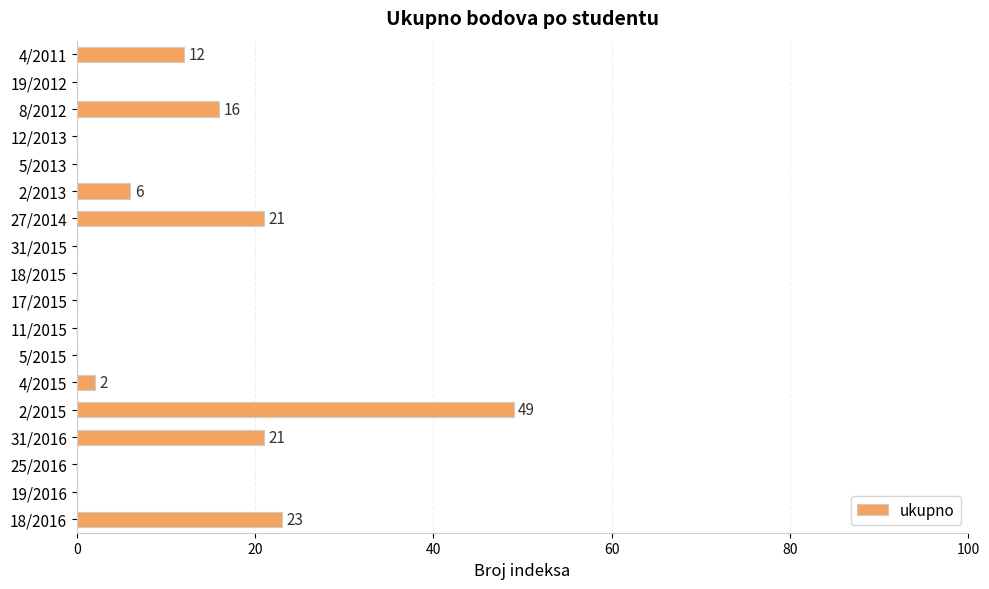

What is the change in value from 11/2015 to 27/2014?

+21